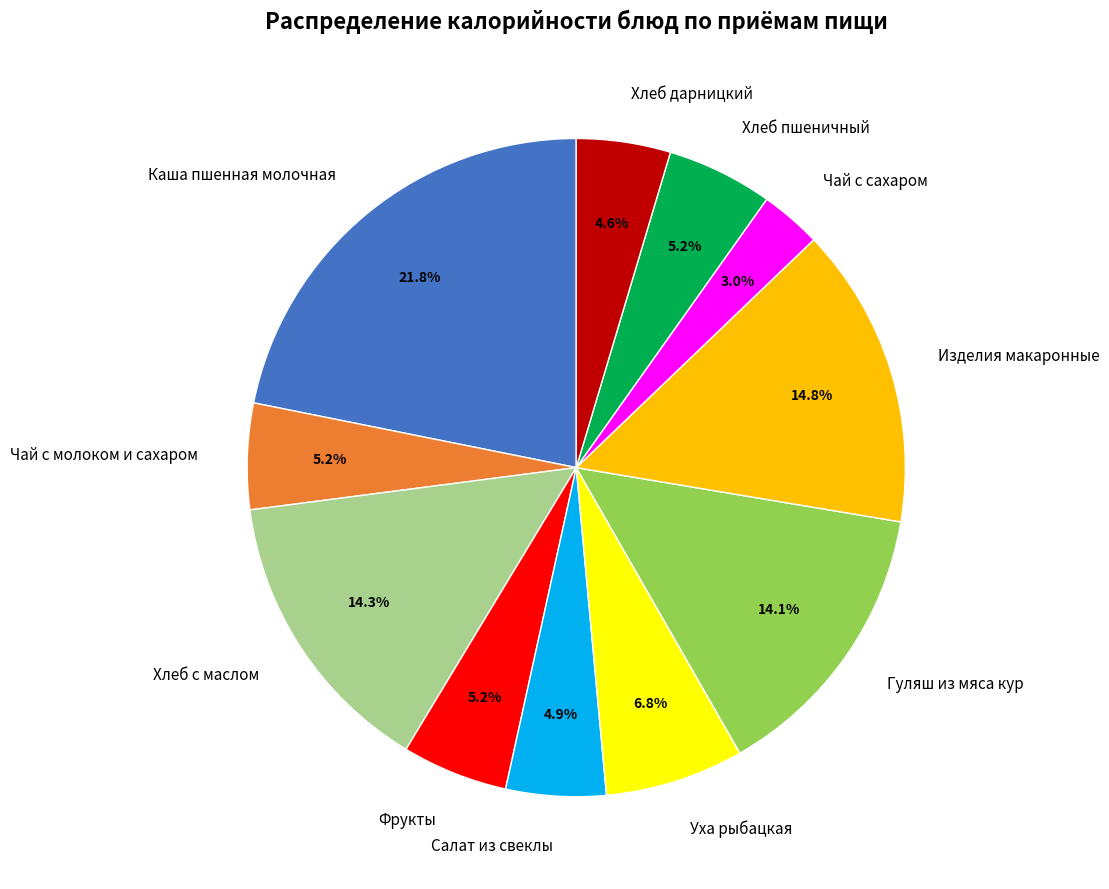

Is Фрукты the majority of the pie?

No